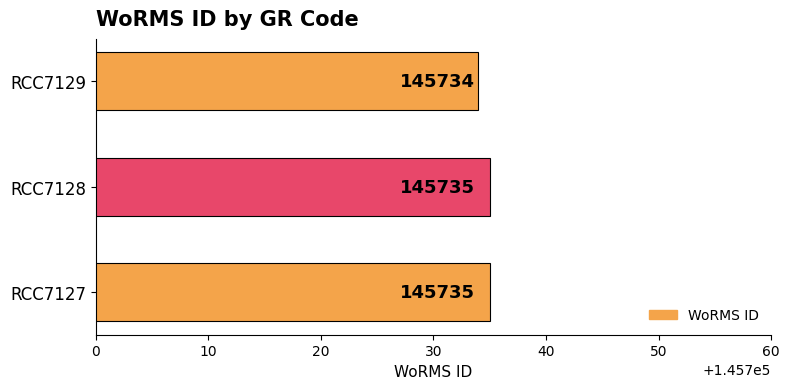

Which has a higher value, RCC7129 or RCC7128?

RCC7128